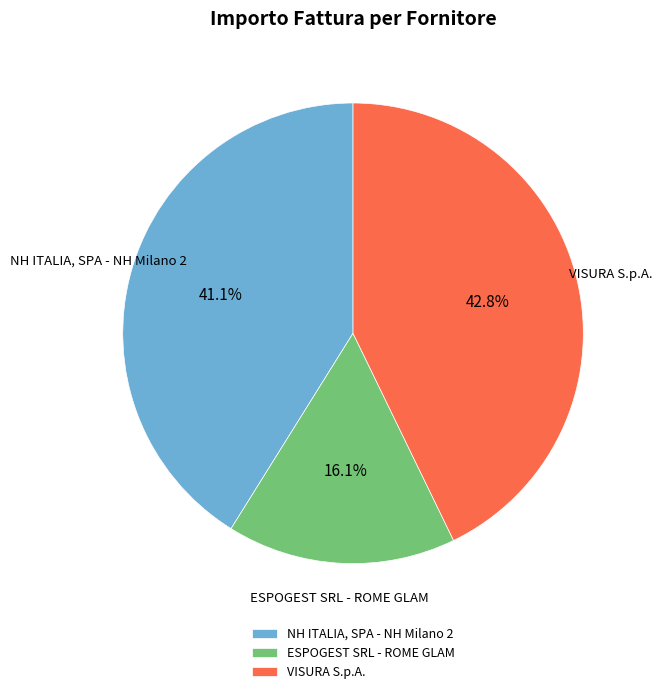

Which category has the biggest portion of the pie?

VISURA S.p.A.